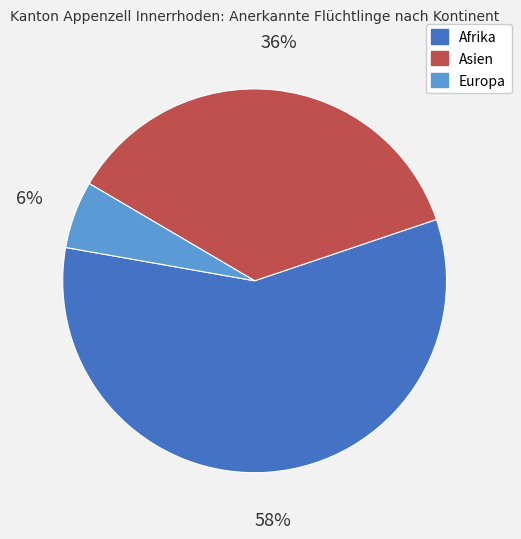

Is there a majority slice in this chart?

Yes